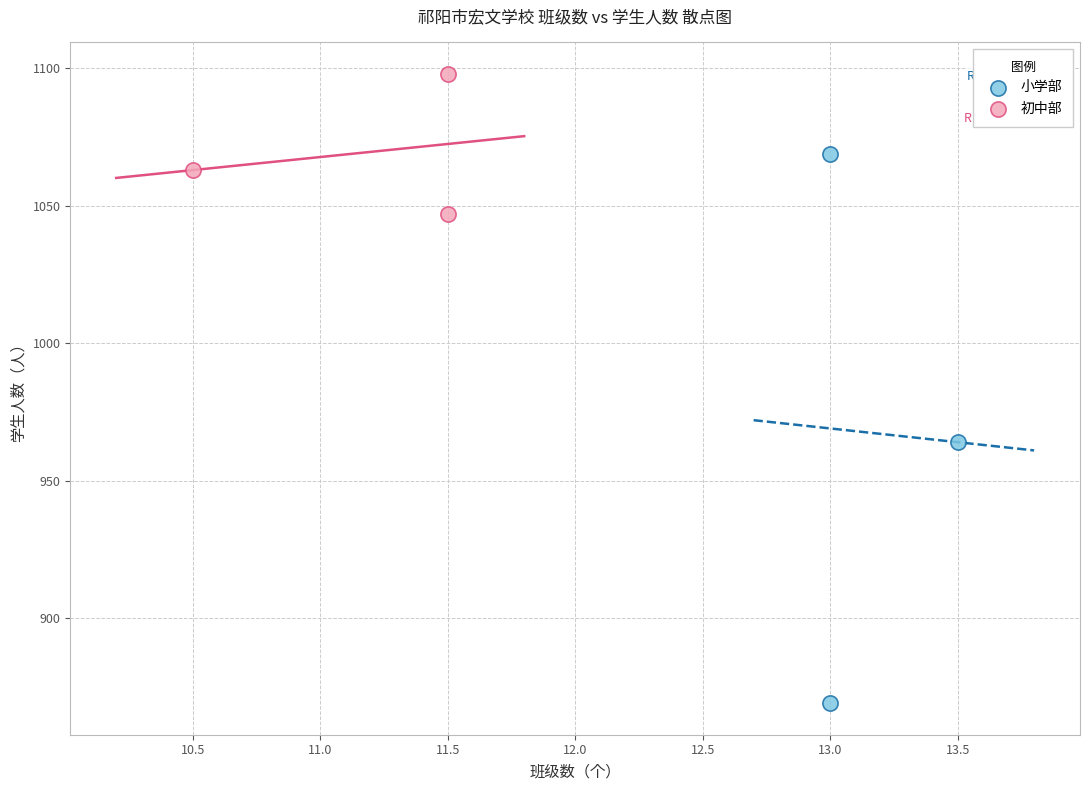

What are all the series names shown in the legend?

小学部, 初中部